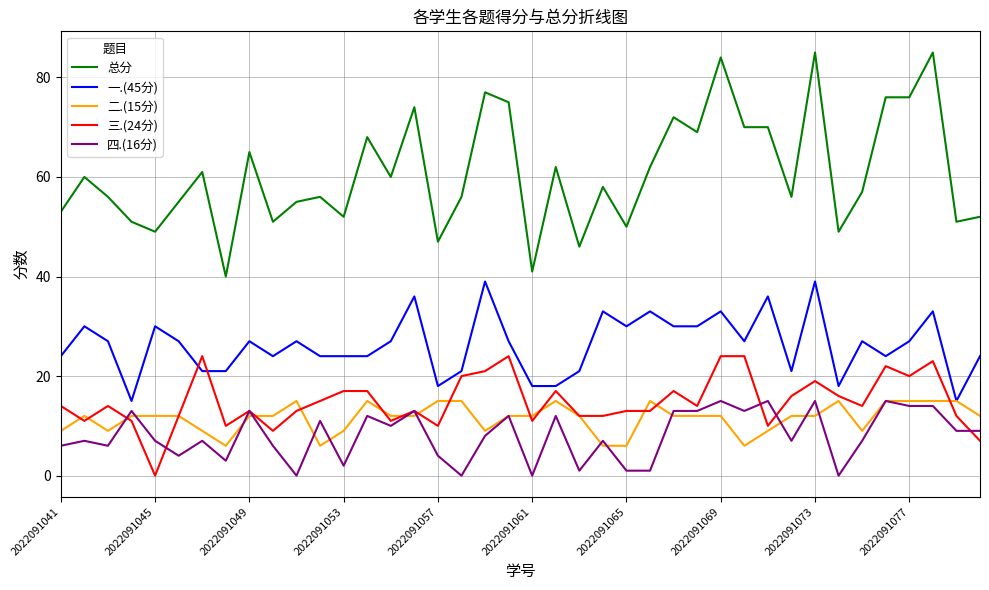

What is the maximum value shown in the chart?

85